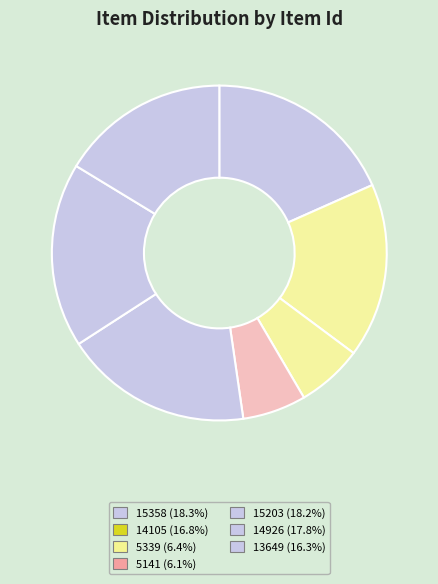

What percentage is NOT represented by 5339?

93.6%